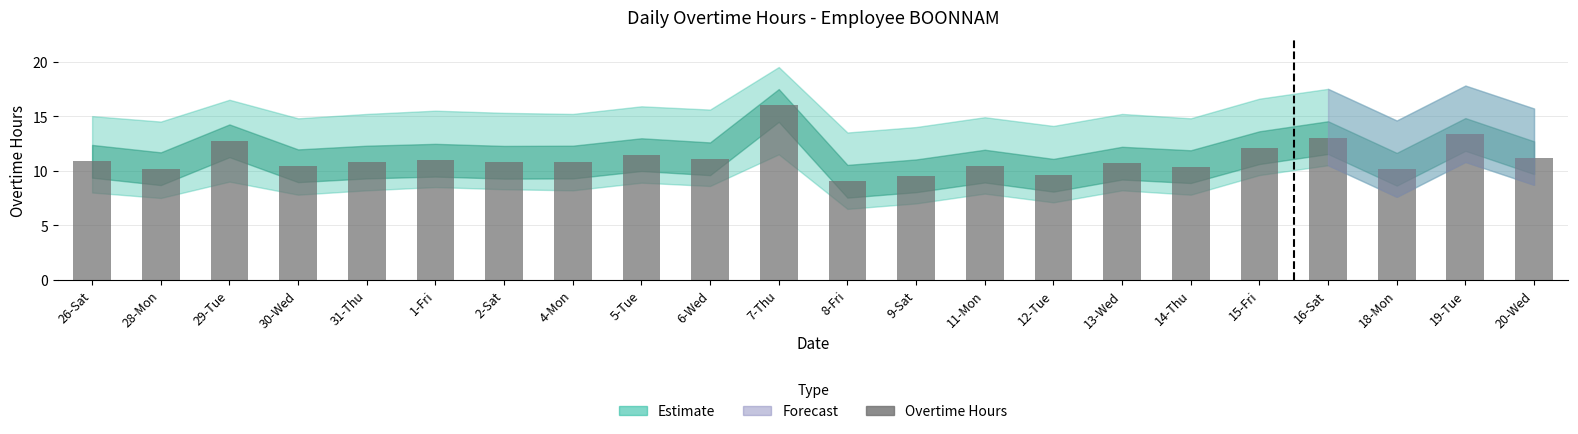

At which category does the chart reach its peak across all series?

7-Thu